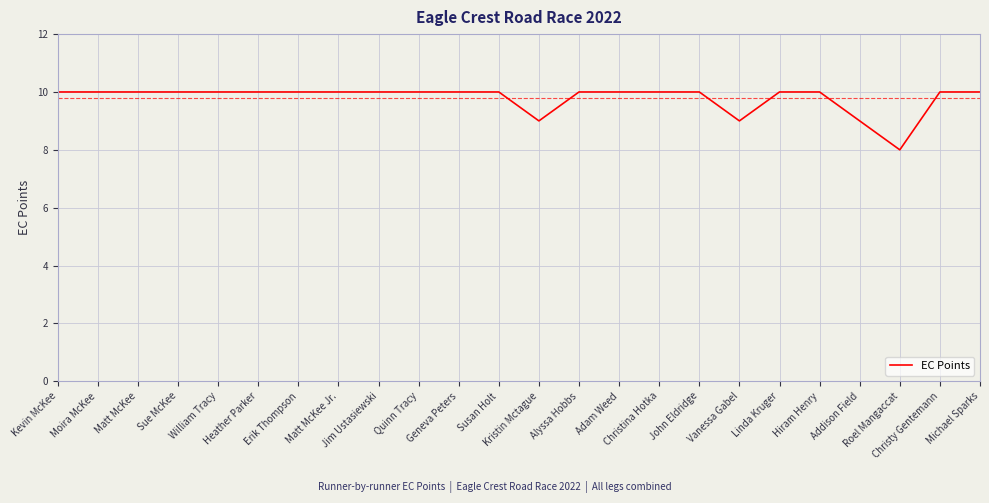

Is this an area chart (filled region under the line)?

No